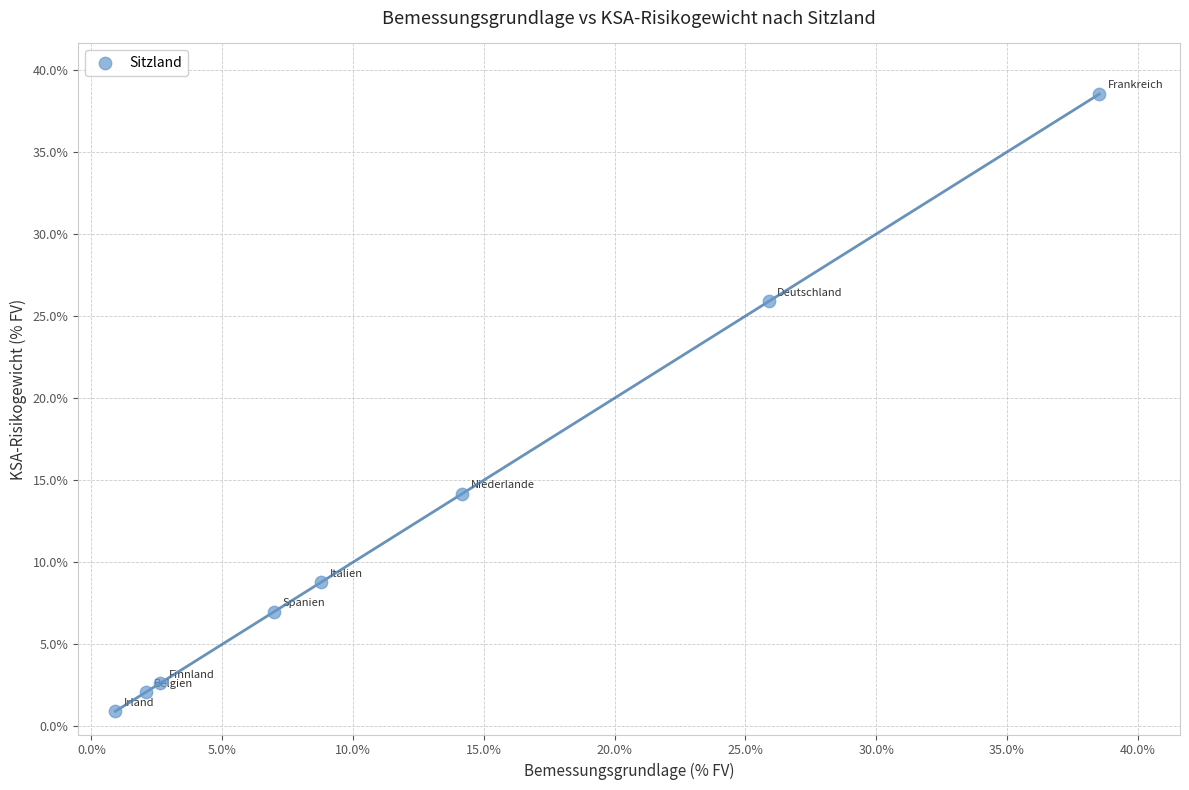

What Y value in the scatter plot is closest to 19?

14.2